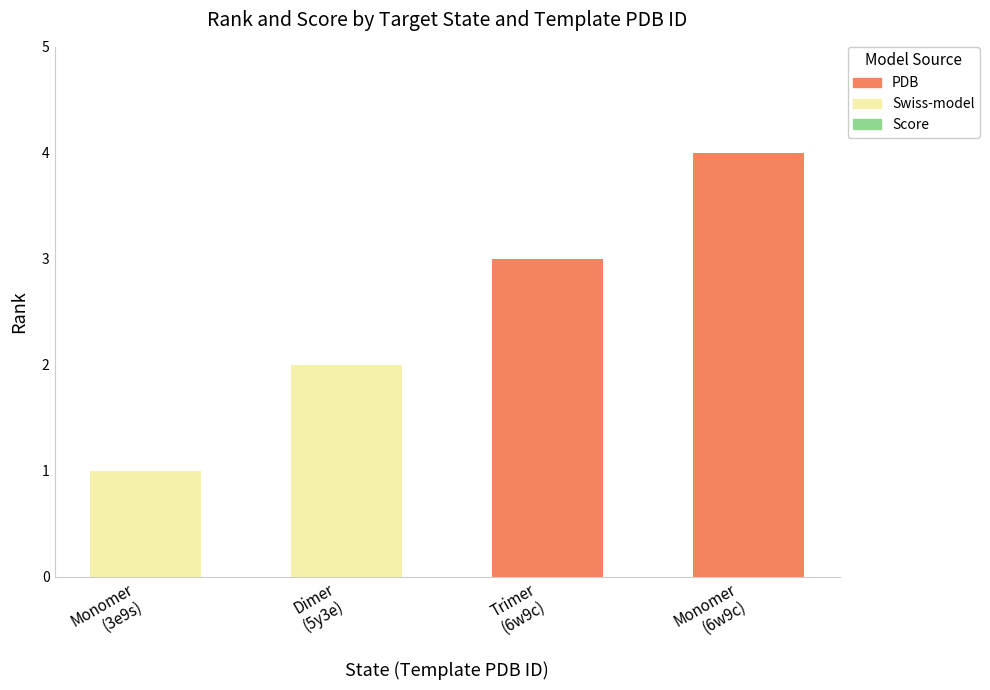

Are the bars horizontal?

No